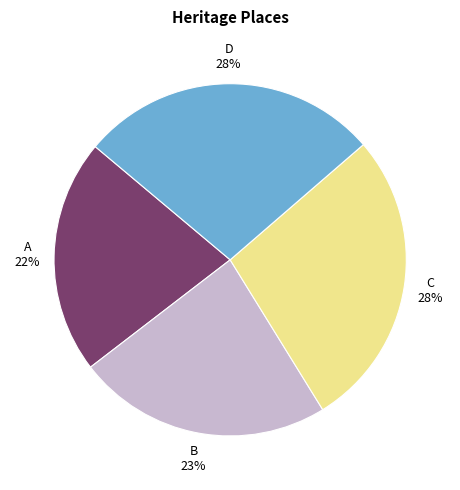

Between A and C, which is larger?

C